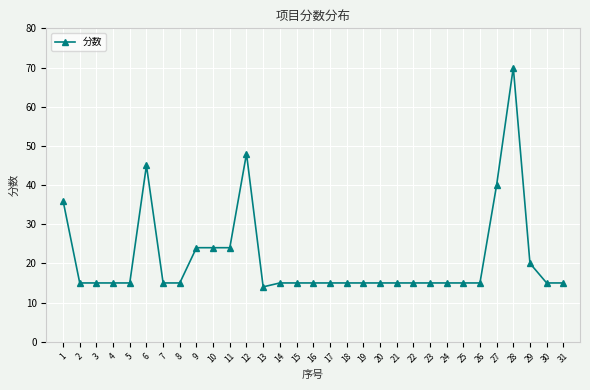

True or false: there are more than 0 points higher than both neighbors.

True